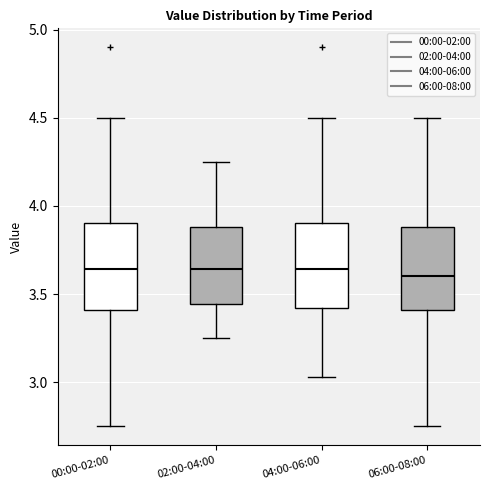

Where does the median line of the box for 06:00-08:00 sit on the y-axis? The values are not printed on the chart, so give them approximately, as read against the axis.

3.60